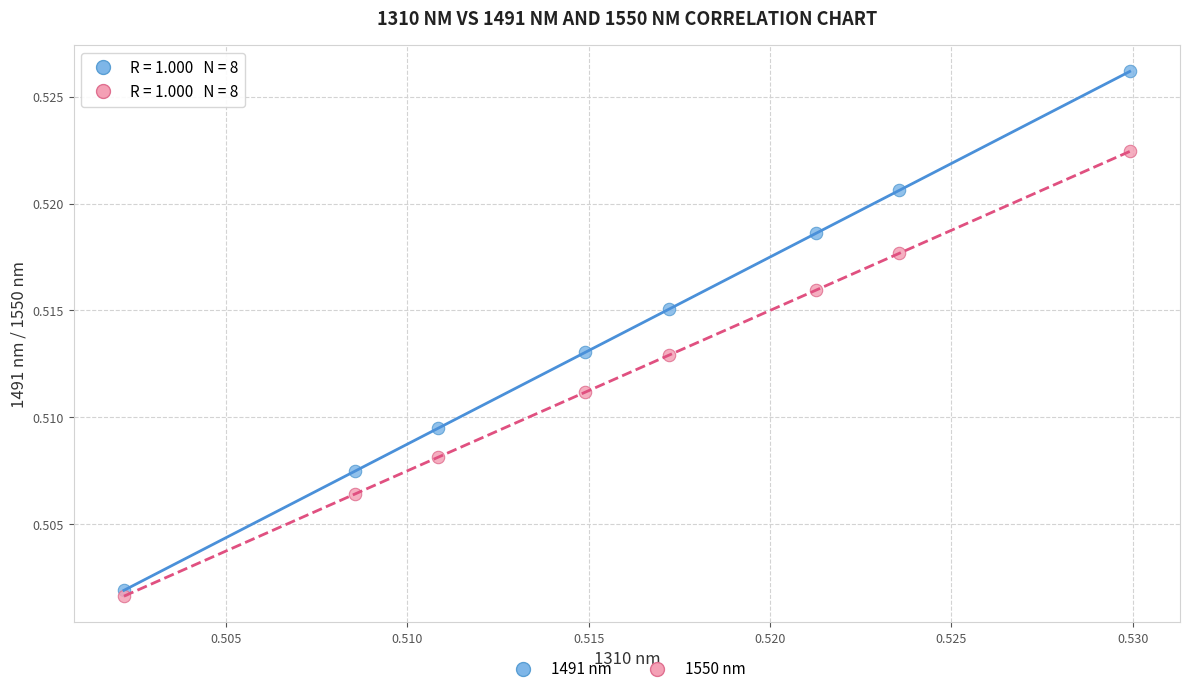

Which series has the widest spread of Y values?

1491 nm